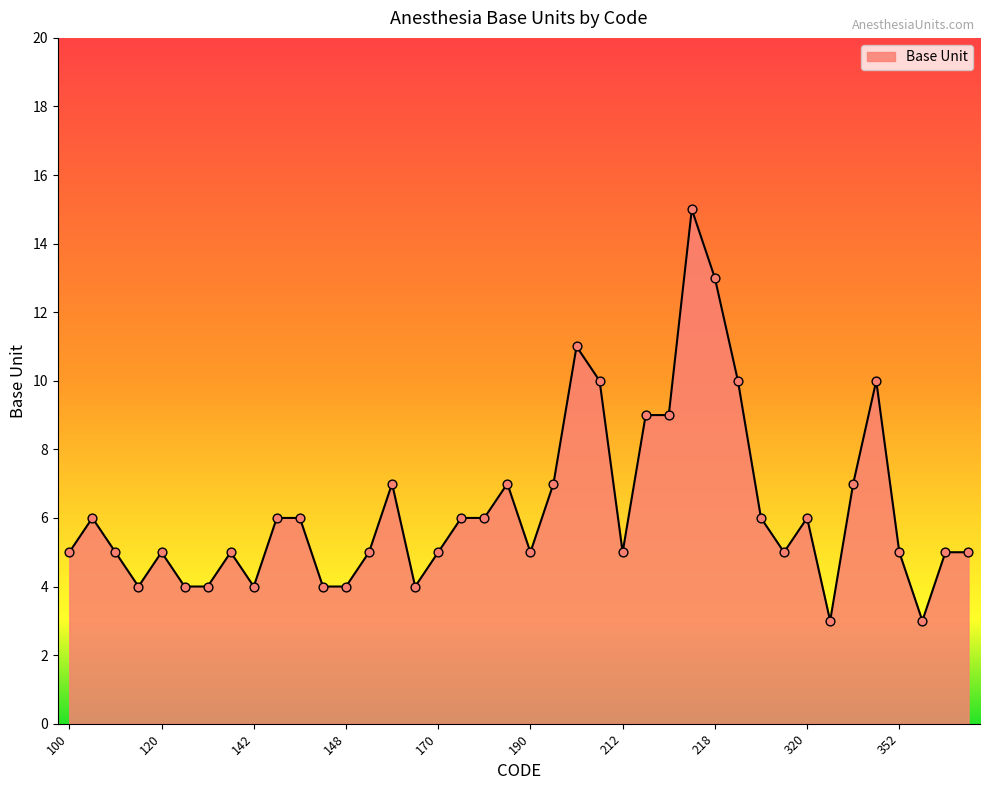

What is the greatest value displayed?

15